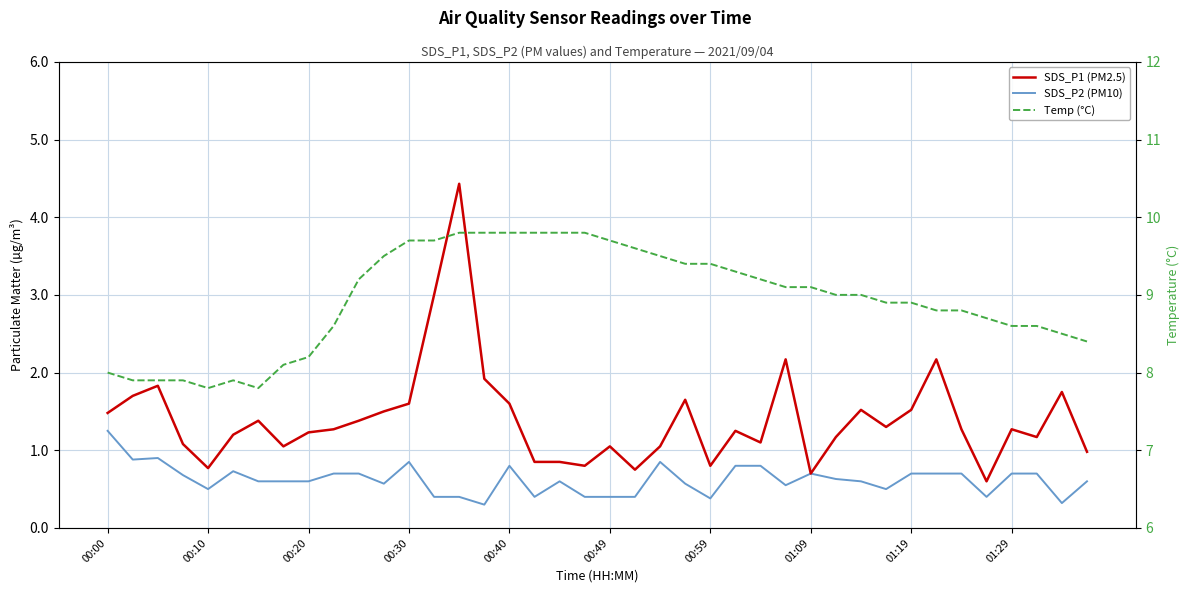

Which has a higher value, 17 or 30?

30